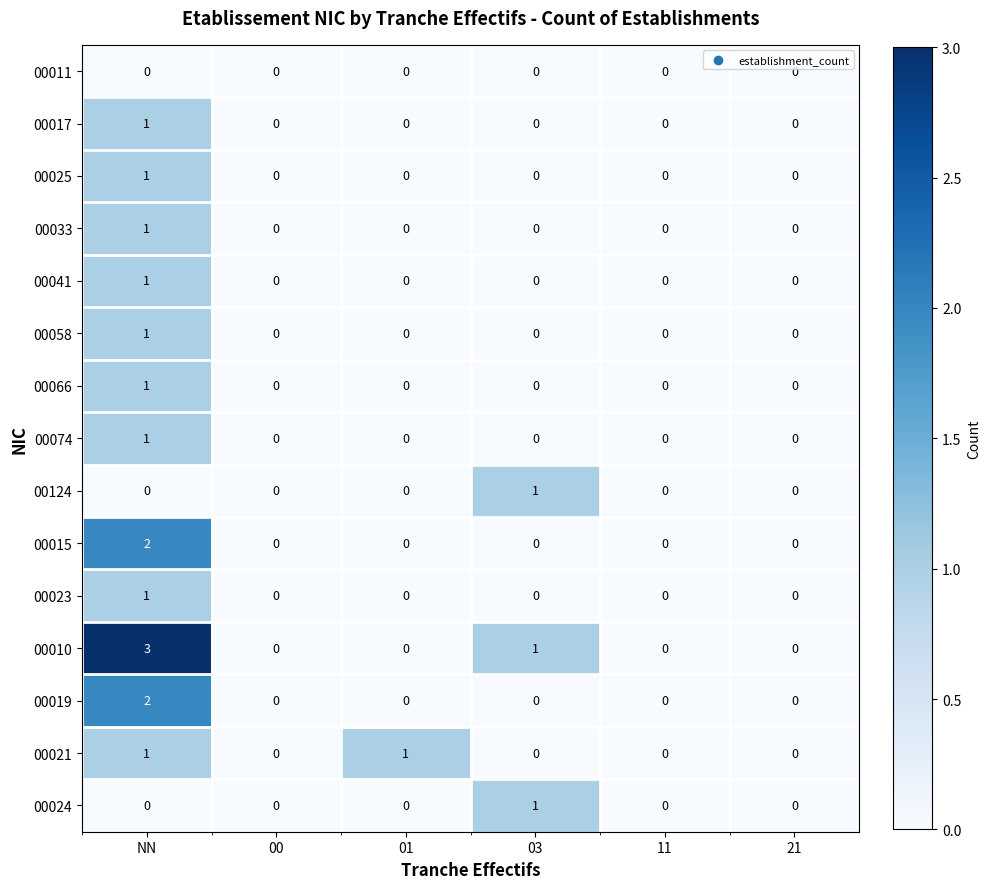

How many data points does each series have?

6